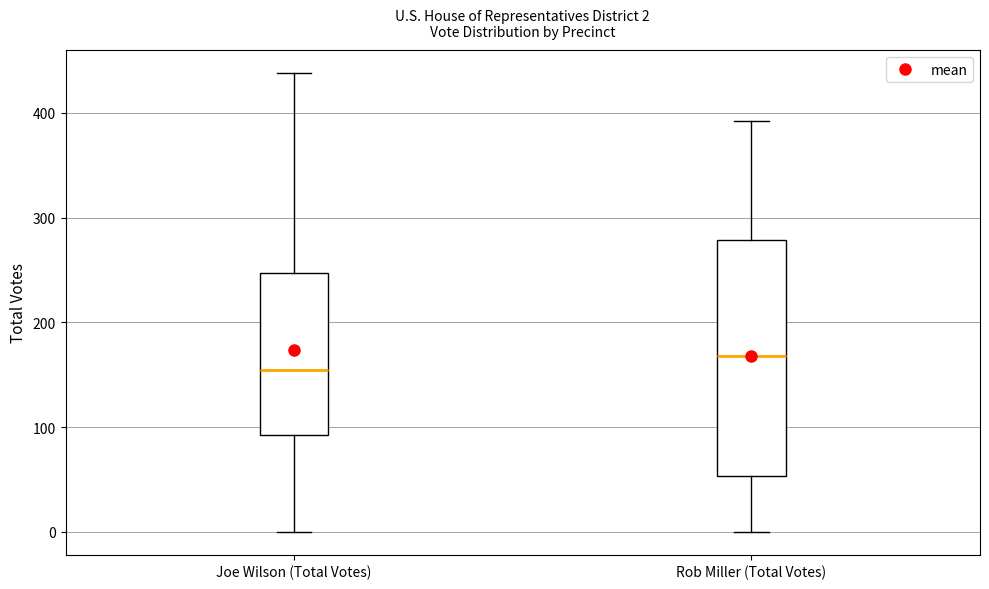

Which box is the tallest, from its lower edge to its upper edge?

Rob Miller (Total Votes)